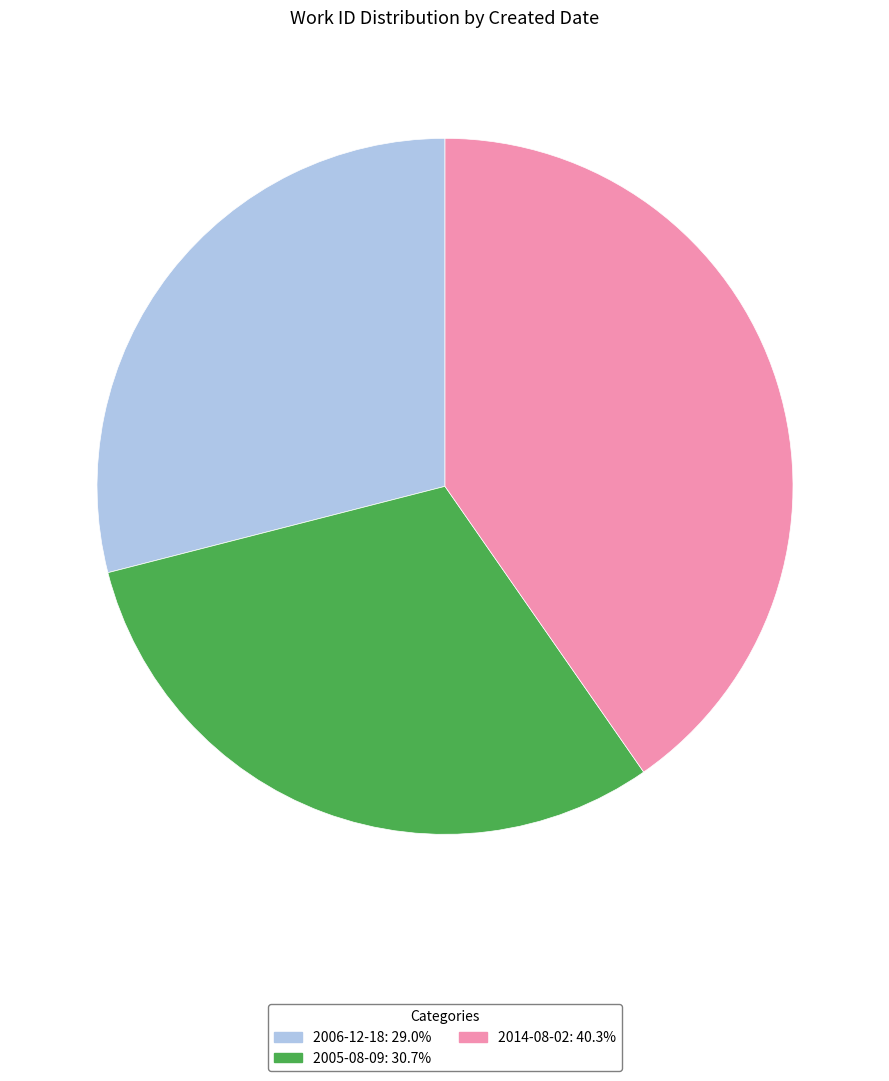

The 2014-08-02 slice represents 33% of the pie. True or false?

False